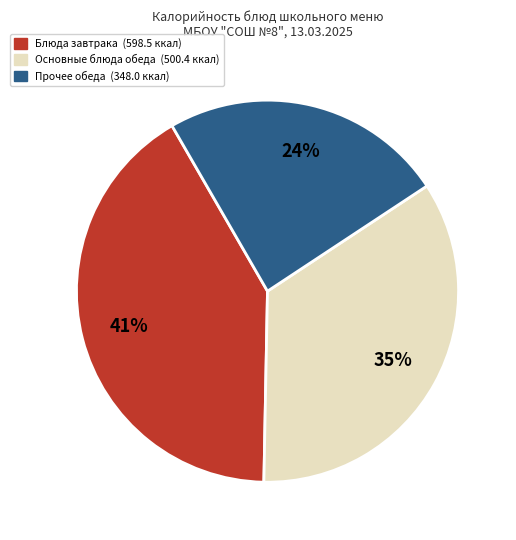

Is there any slice that represents more than half of the pie?

No